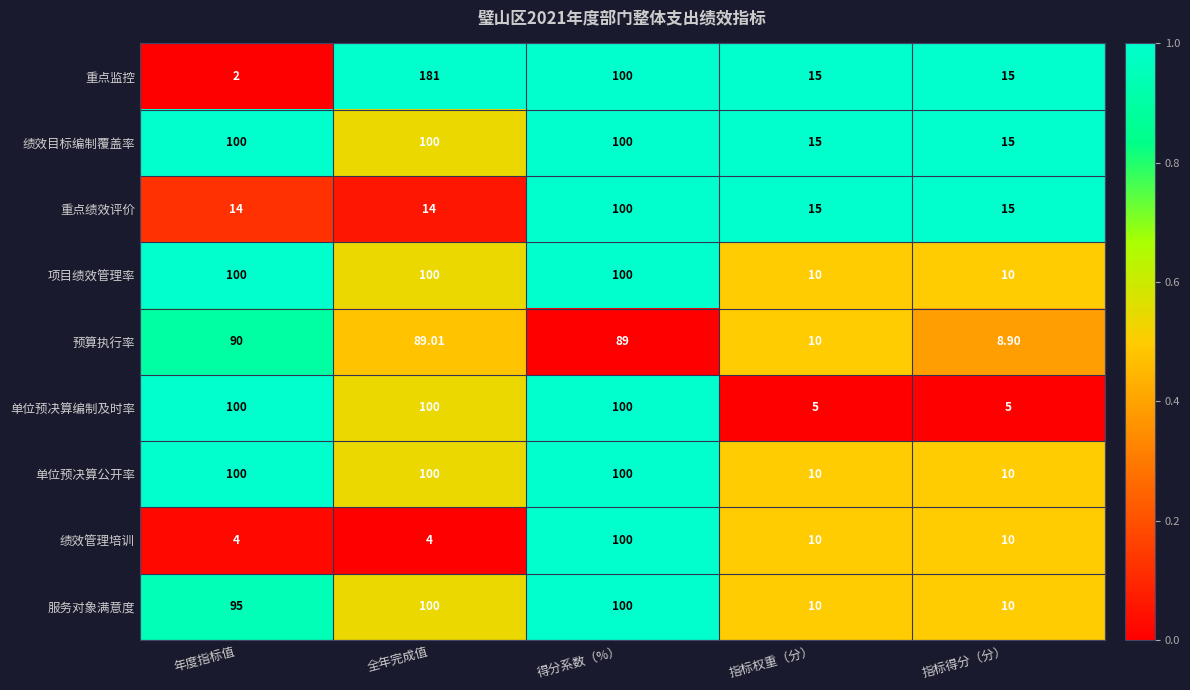

Between 得分系数（%） and 指标得分（分）, which series saw the biggest shift?

单位预决算编制及时率